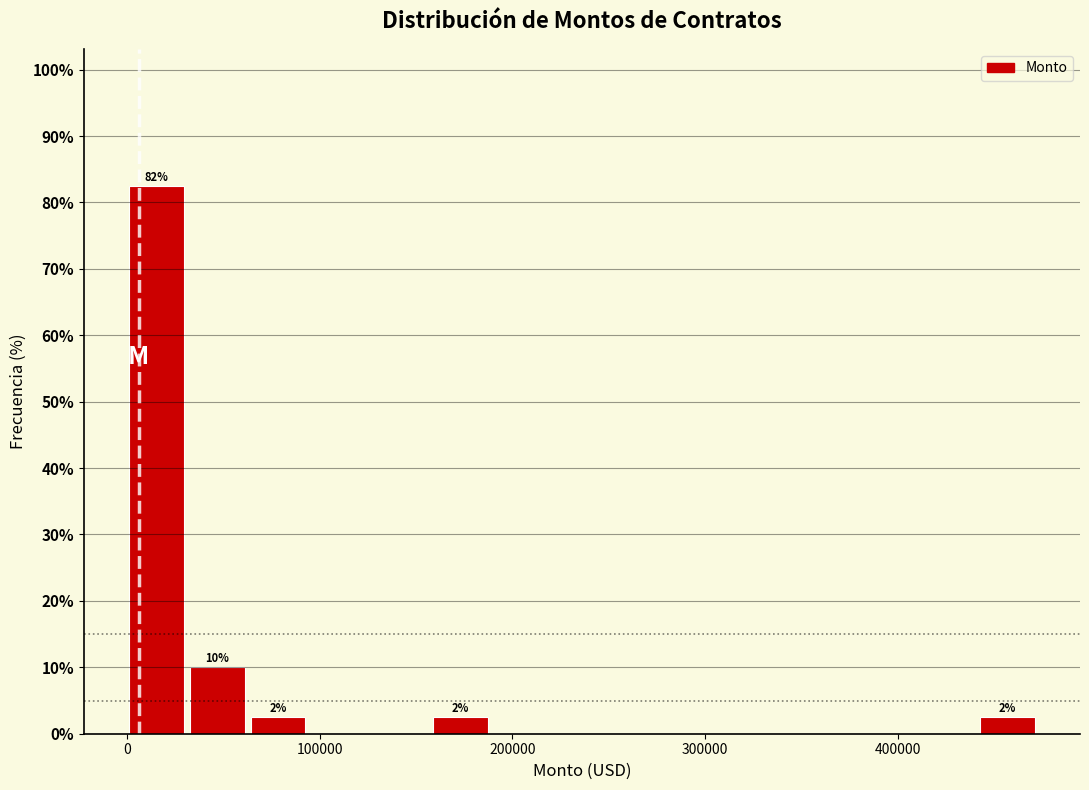

Read against the x-axis, roughly where is the centre of the tallest bar?

20000